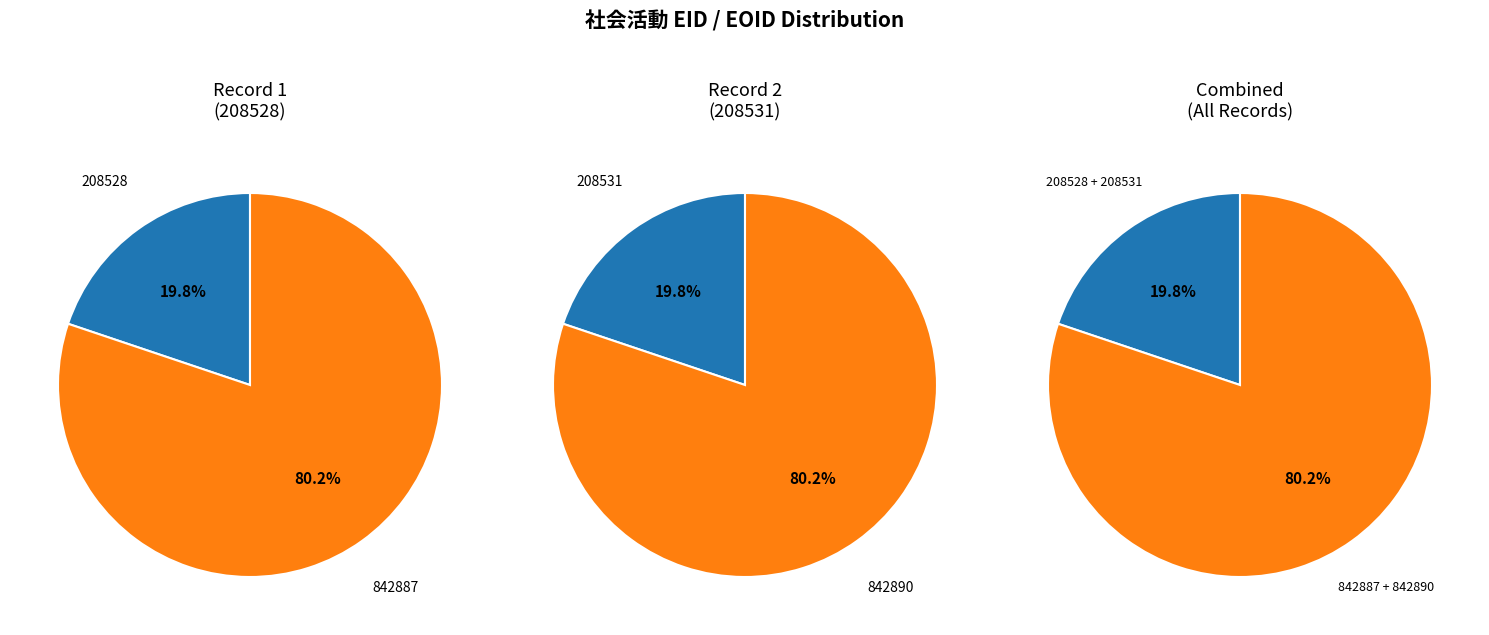

What percentage is the EOID slice, to the nearest percent?

80%